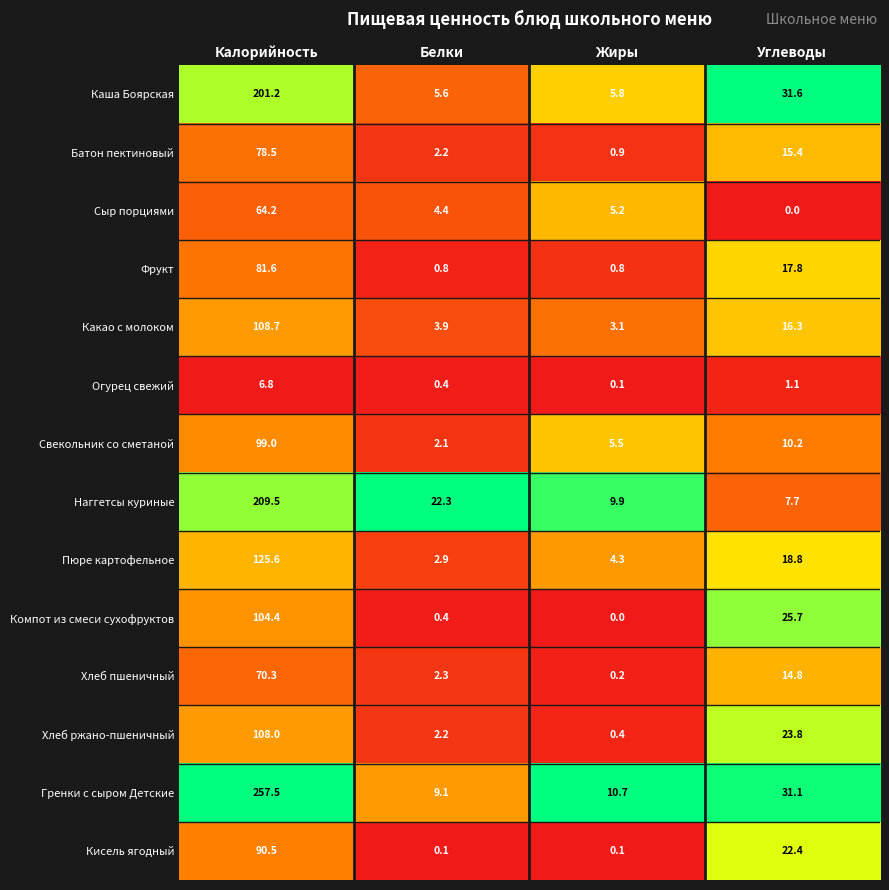

What is the difference between the Фрукт values at Белки and Углеводы?

17.0